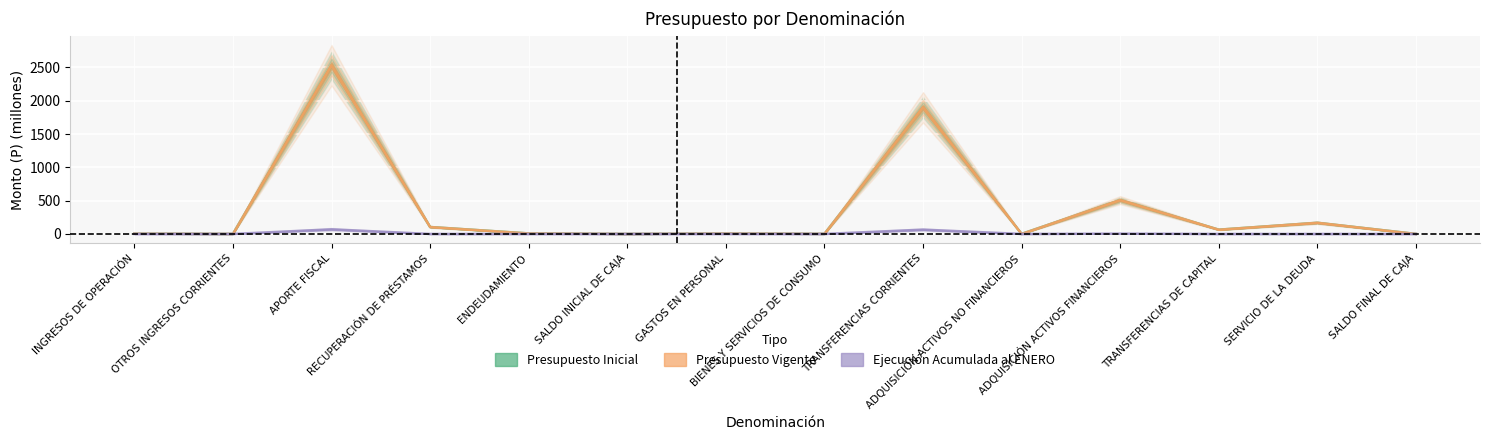

Rank the series at INGRESOS DE OPERACIÓN from lowest to highest value.

Ejecución Acumulada al ENERO, Presupuesto Inicial, Presupuesto Vigente